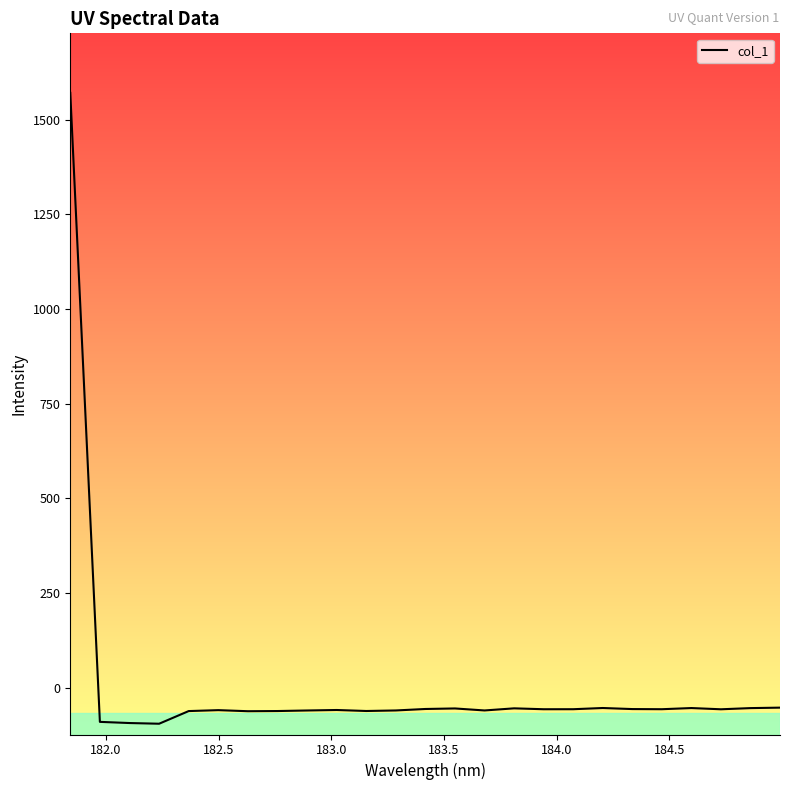

How many lines are shown in the chart?

1